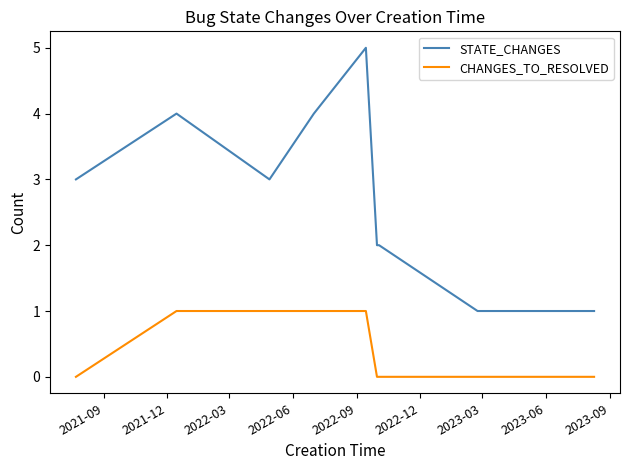

Which series has the largest range (max minus min)?

STATE_CHANGES